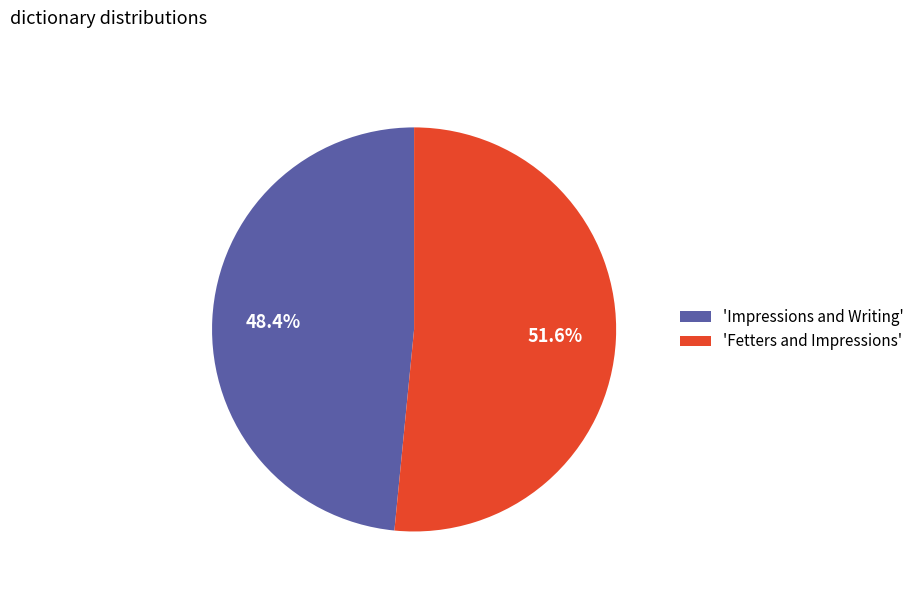

Which slice represents more than half of the pie?

'Fetters and Impressions'